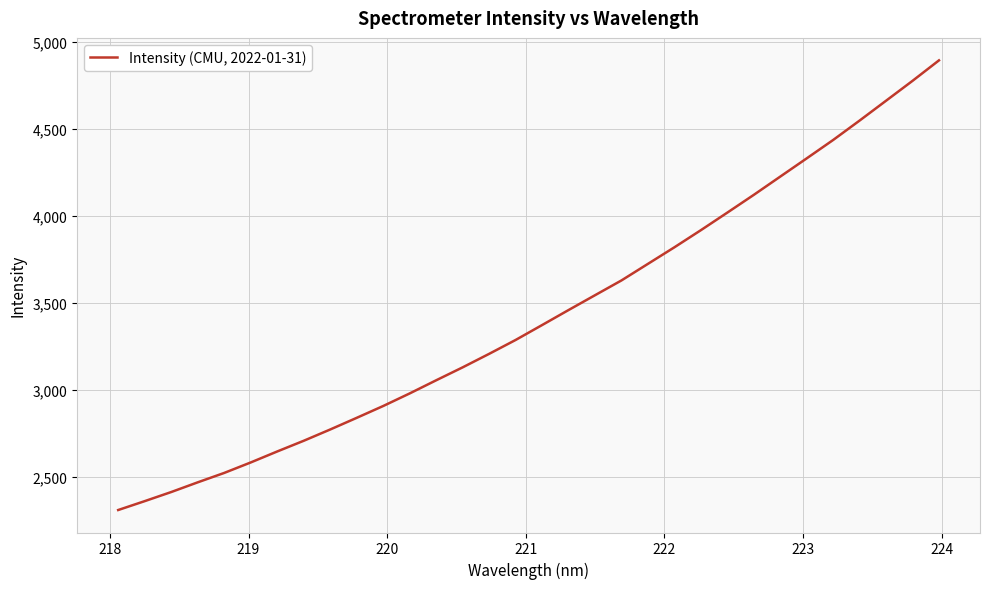

What is the minimum value shown in the chart?

2311.1